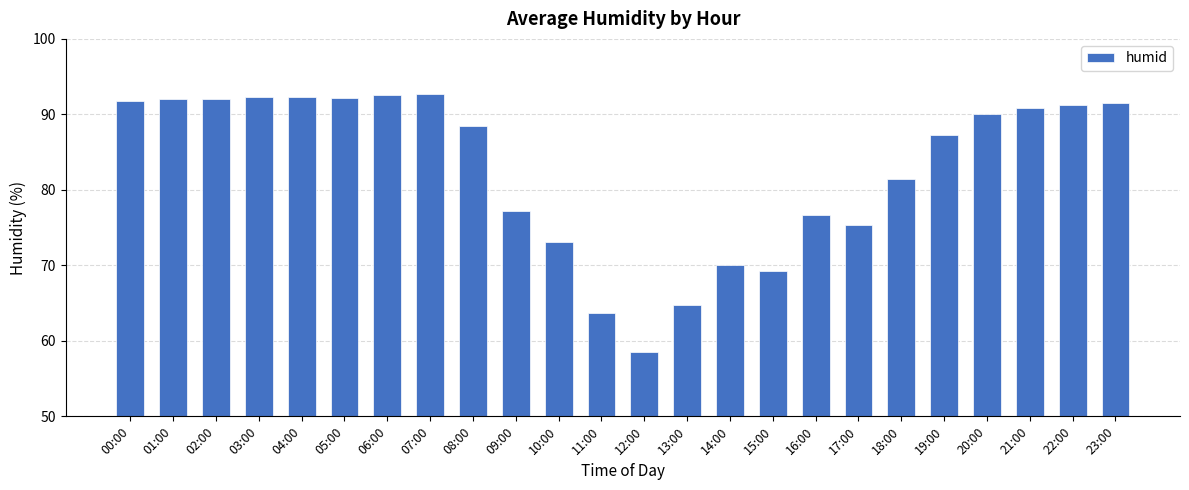

What position from the left is 14:00?

15